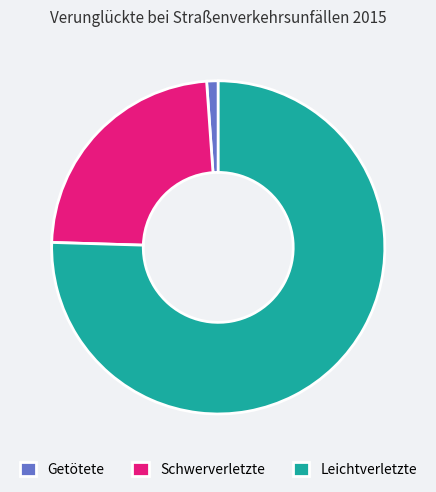

Is the sum of Leichtverletzte and Getötete greater than half?

Yes